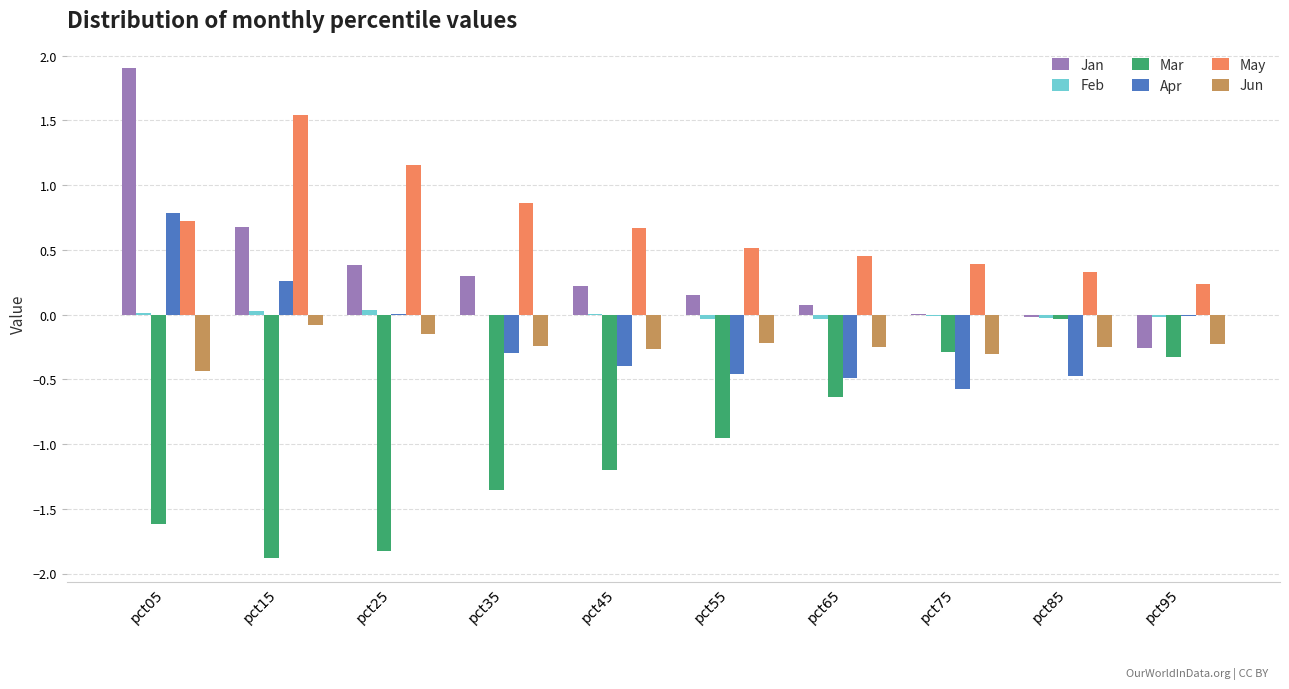

The Jan series shows 0.3 at pct35. True or false?

True